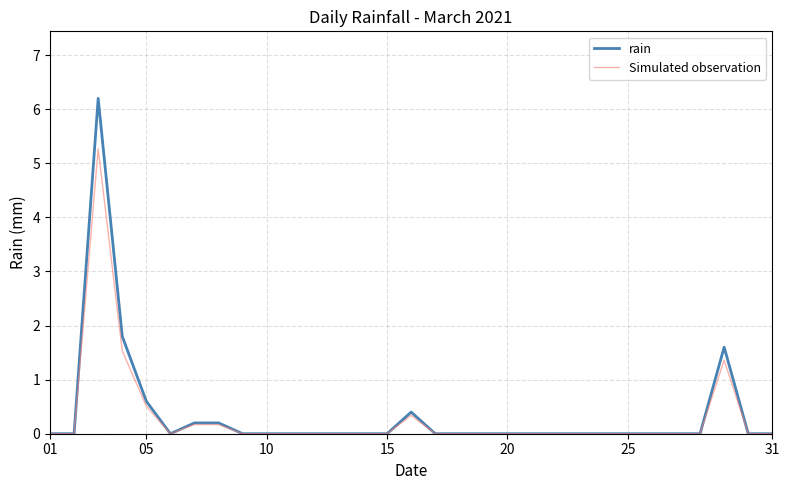

What is the maximum value shown in the chart?

6.2